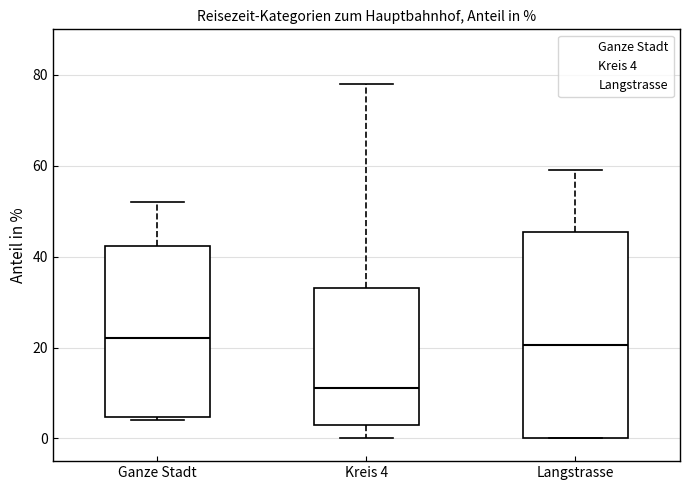

Comparing the boxes themselves (not the whiskers), which one is the tallest?

Langstrasse